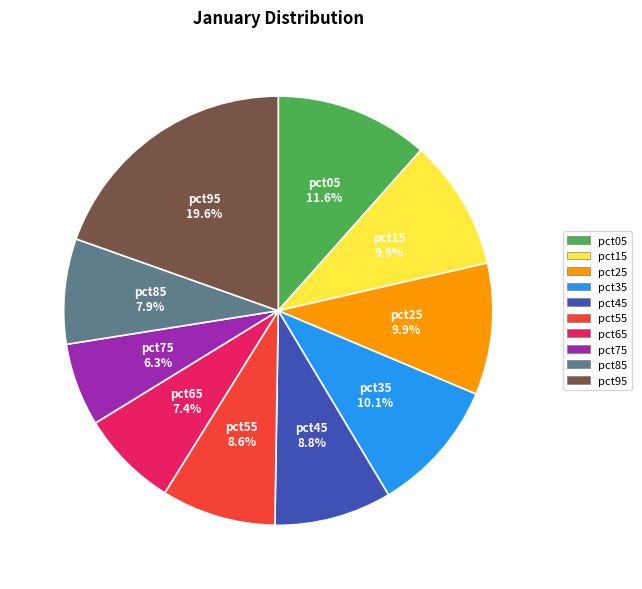

What percentage is NOT represented by pct95?

80.4%